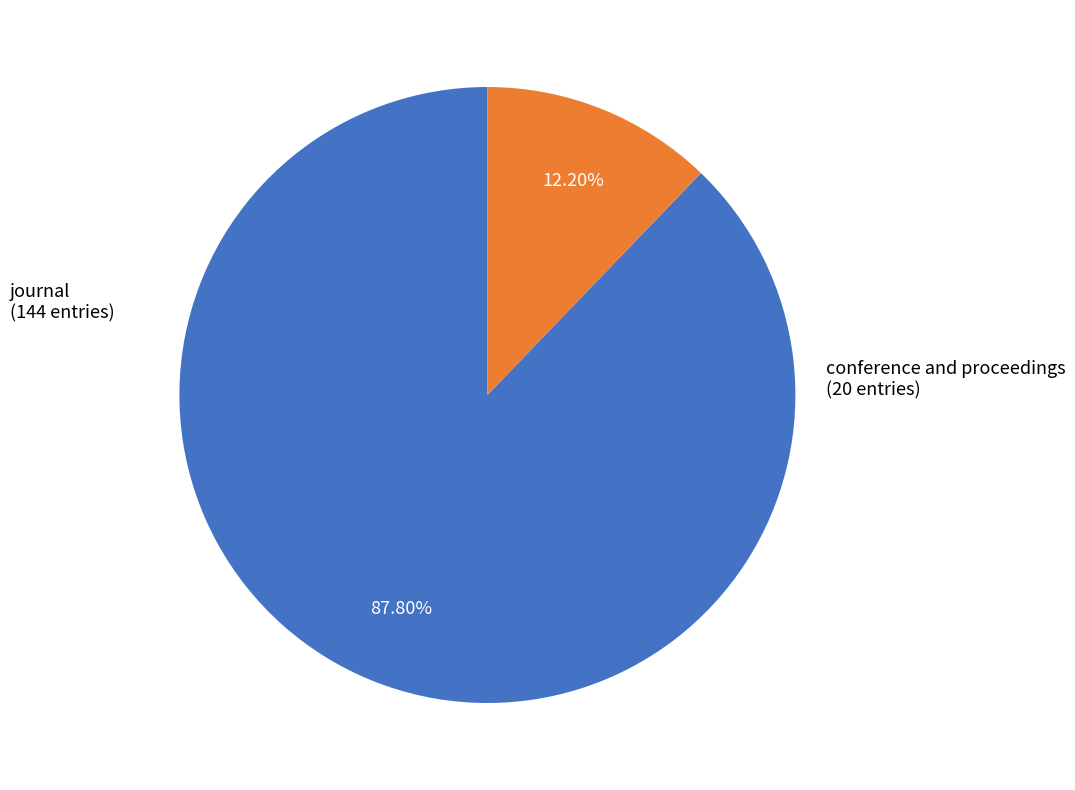

Count the number of slices in the pie.

2